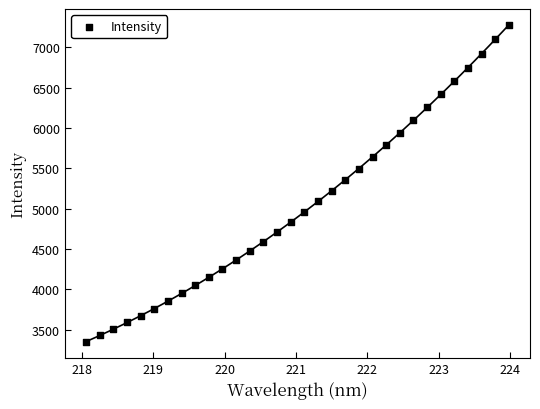

What is the range of X values (max minus min)?

5.9